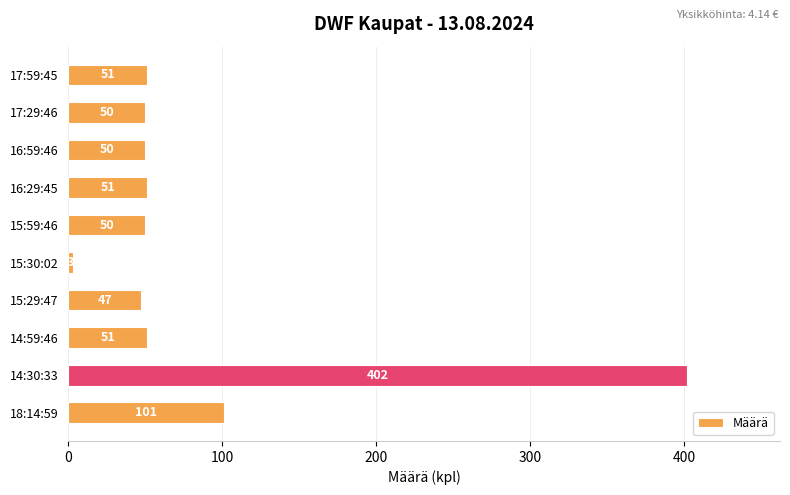

What is the average value?

86